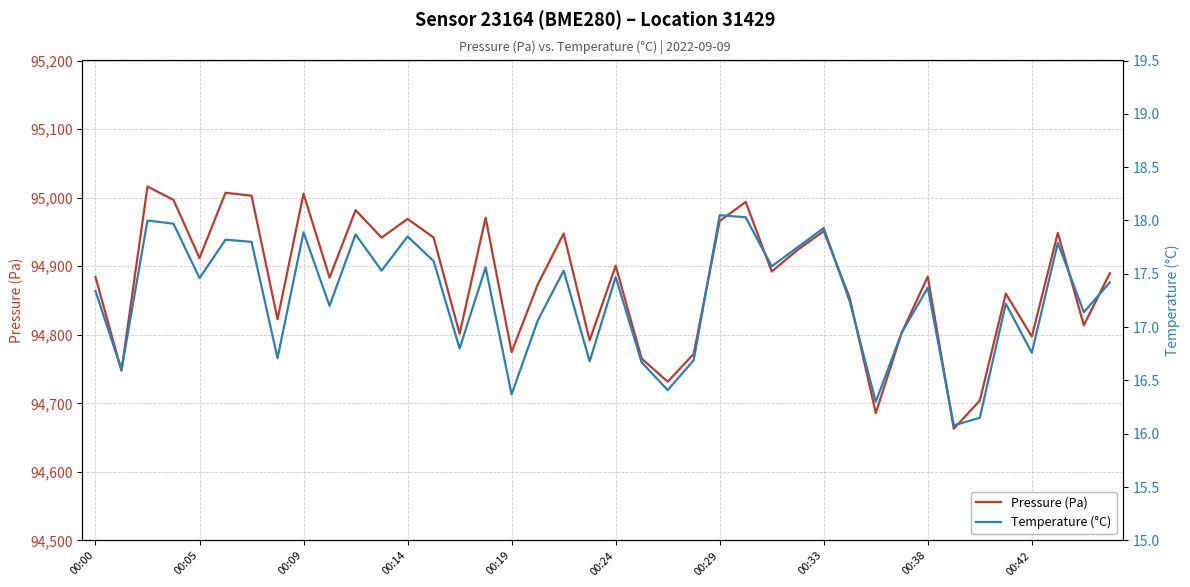

Is it true that Pressure (Pa) equals 94965.9 at 00:29?

True